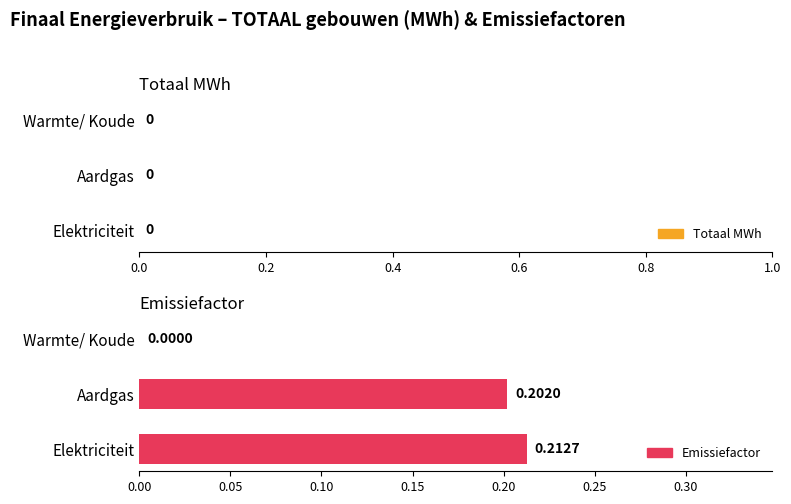

Which has a higher value, Aardgas or Warmte/ Koude?

Aardgas